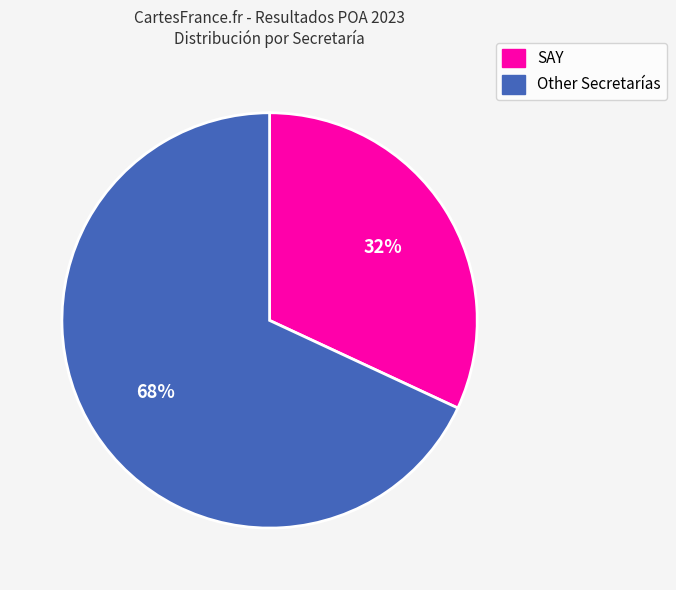

Does SAY represent more than half of the total?

No